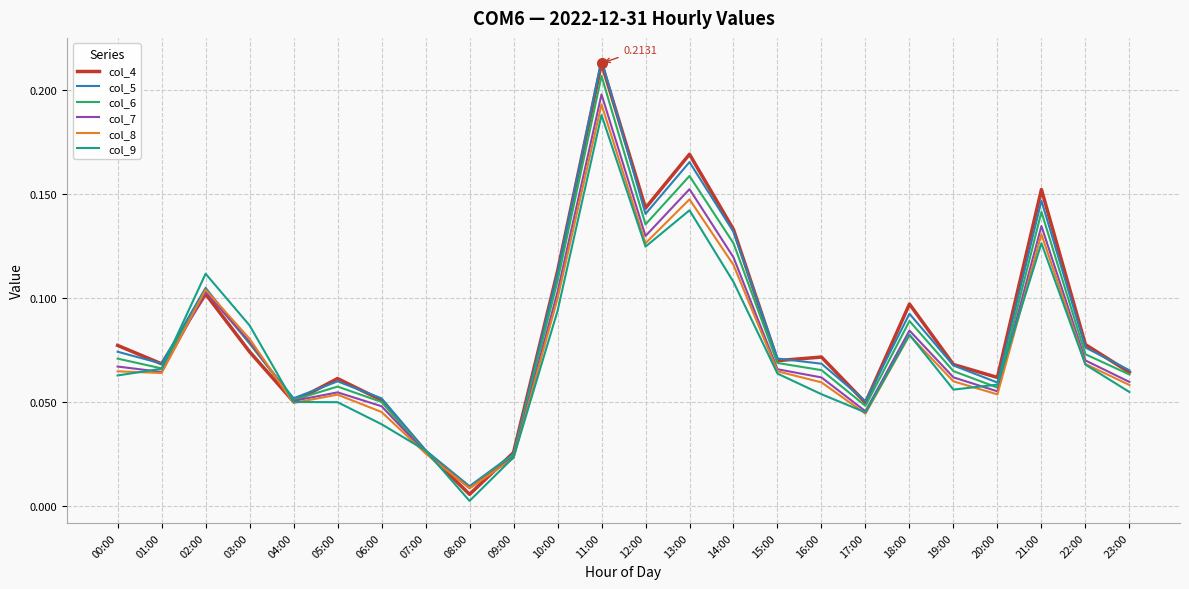

Which series has the largest range (max minus min)?

col_4